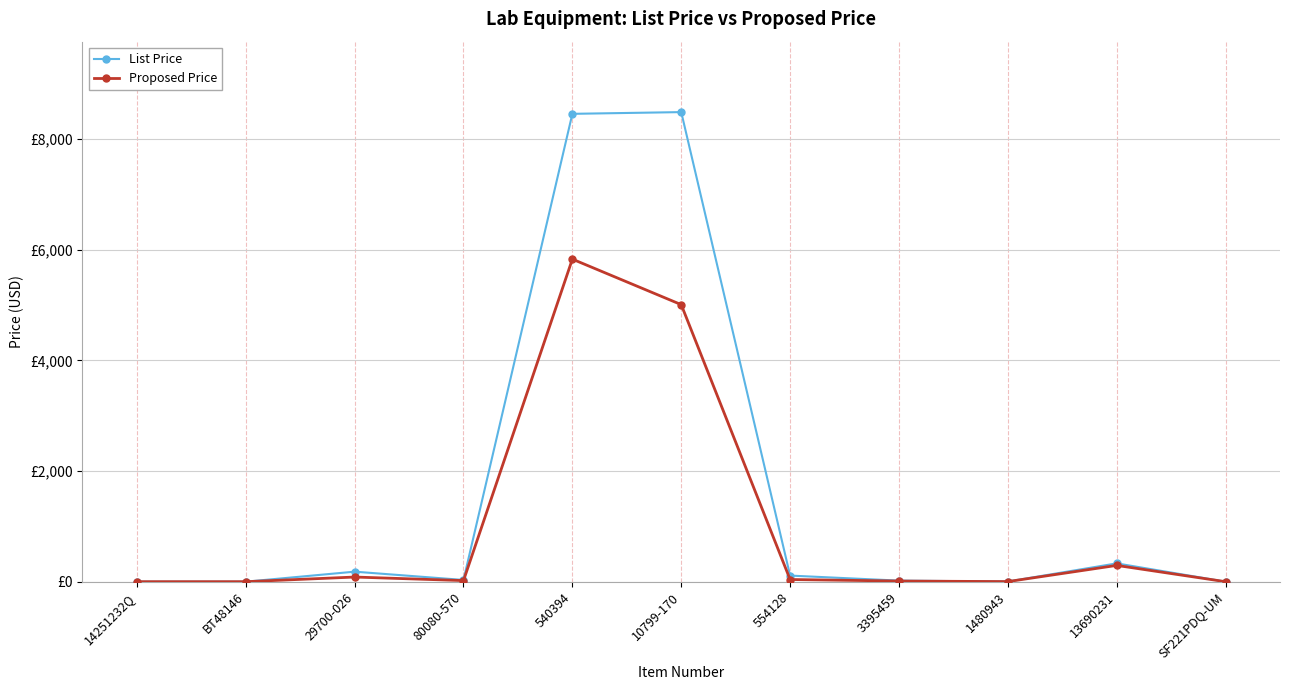

What are all the series names shown in the legend?

List Price, Proposed Price